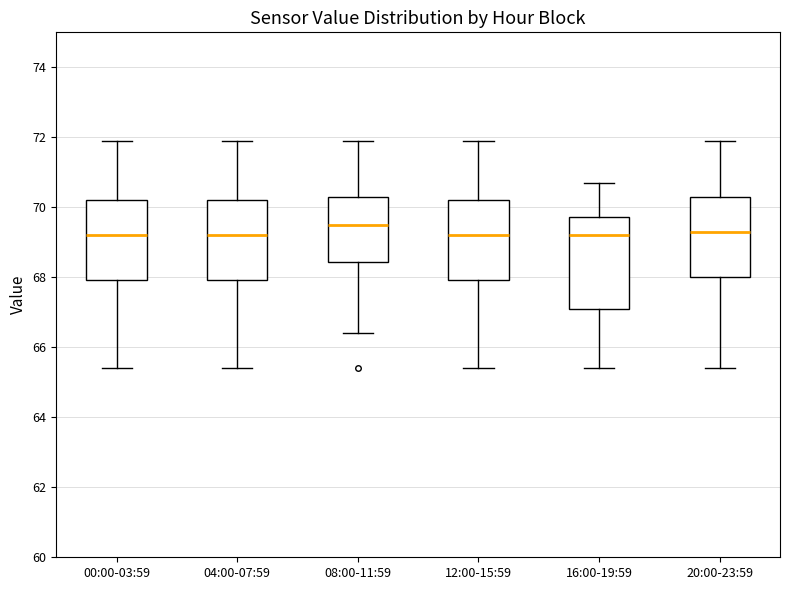

Which box is the tallest, from its lower edge to its upper edge?

16:00-19:59